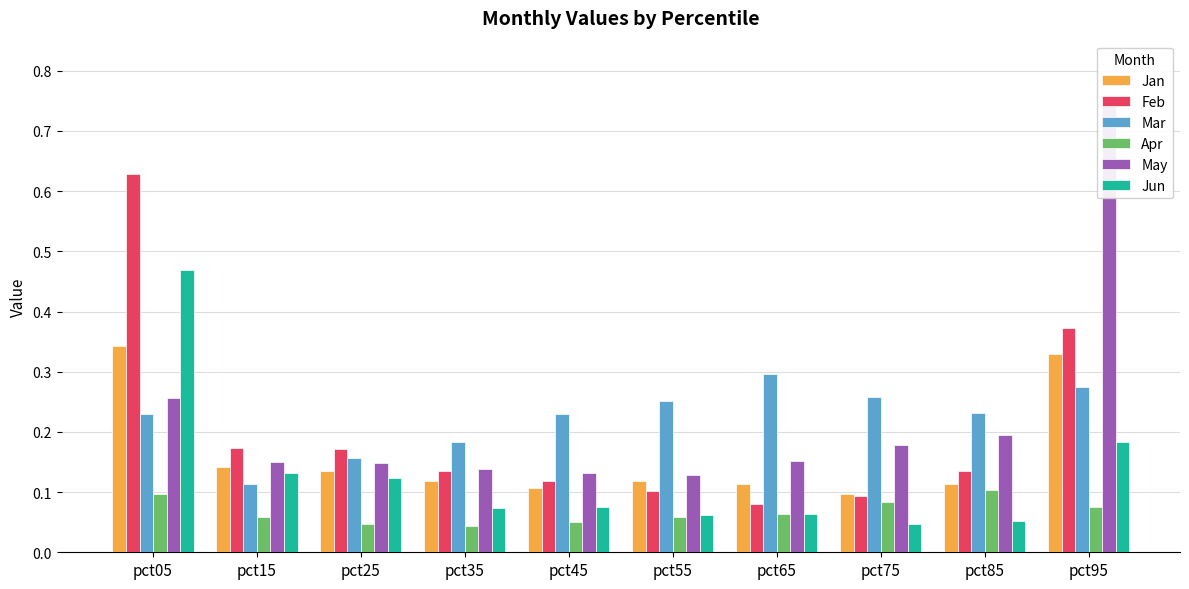

Between pct35 and pct95, which is larger?

pct95